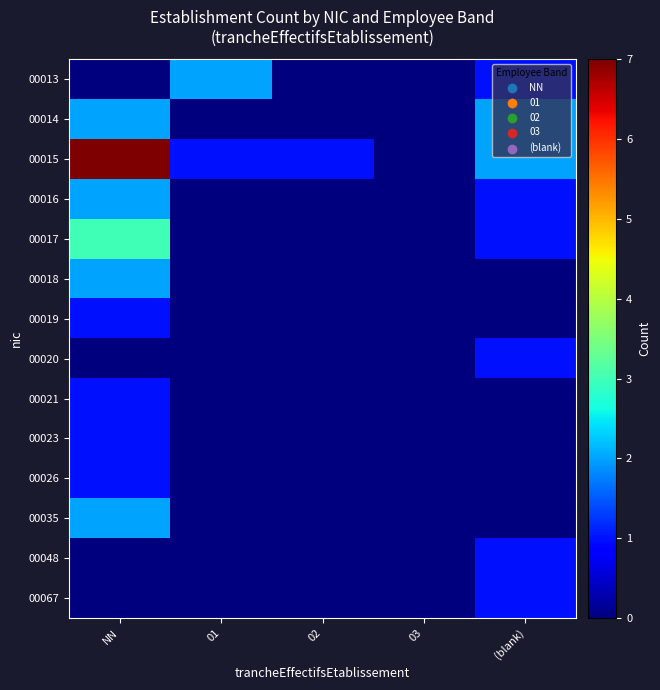

How many categories are shown in the chart?

5